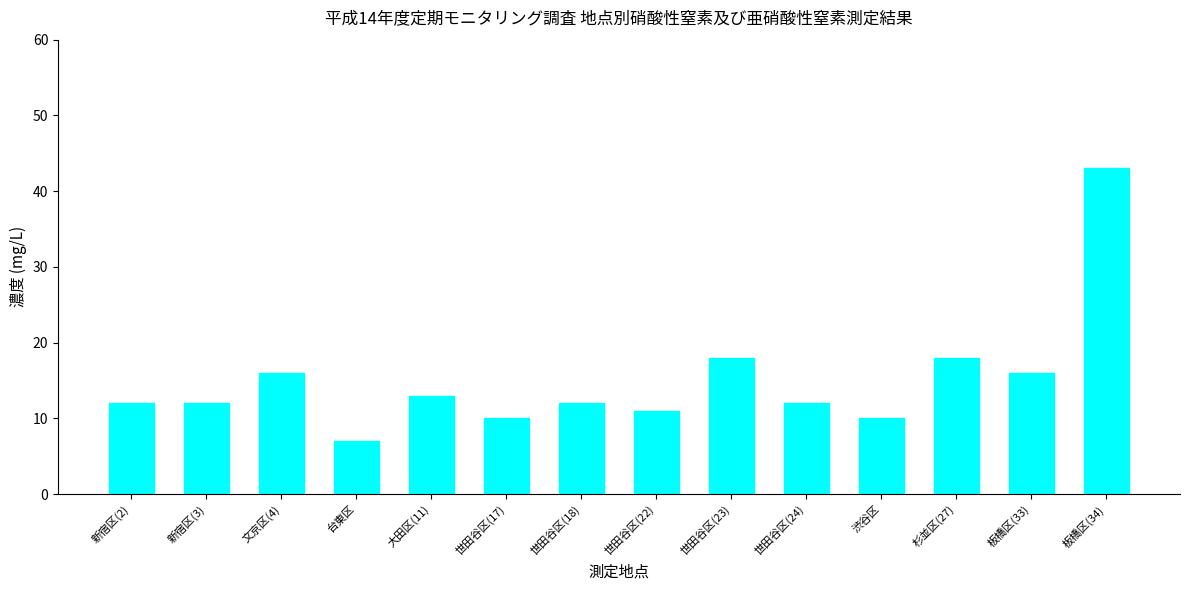

What is the sum of the values at 板橋区(34) and 新宿区(3)?

55